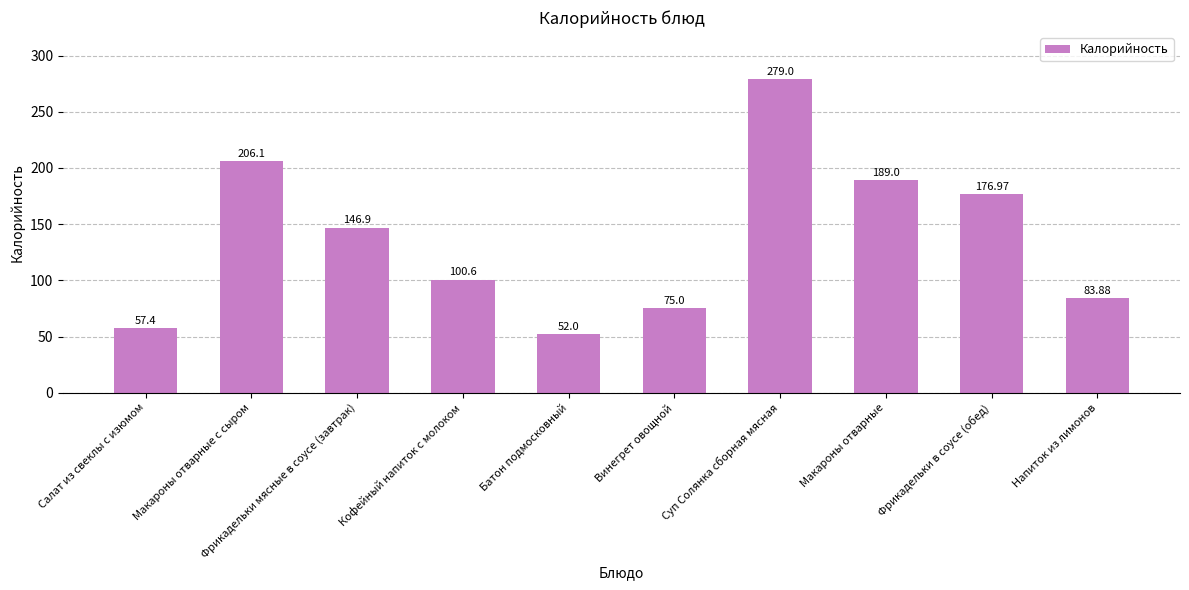

List the labels in order of value, smallest first.

Батон подмосковный, Салат из свеклы с изюмом, Винегрет овощной, Напиток из лимонов, Кофейный напиток с молоком, Фрикадельки мясные в соусе (завтрак), Фрикадельки в соусе (обед), Макароны отварные, Макароны отварные с сыром, Суп Солянка сборная мясная